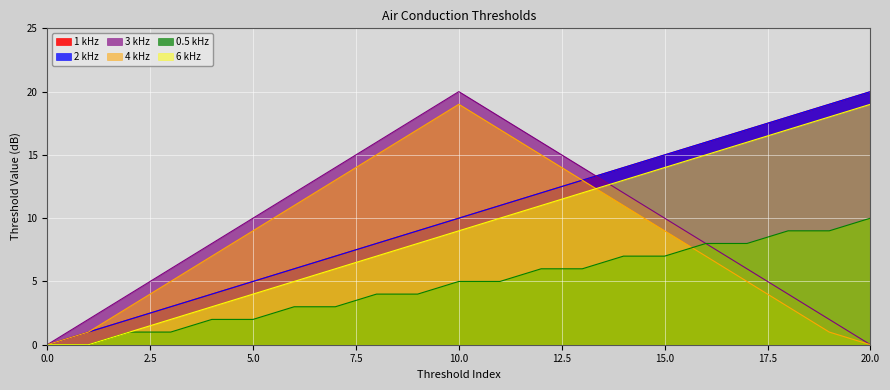

Between 15 and 20, which series saw the biggest shift?

3 kHz